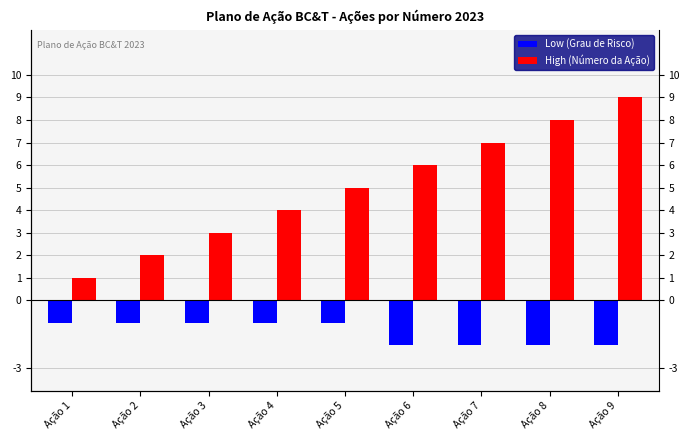

At which category is the sum across all series the highest?

Ação 9